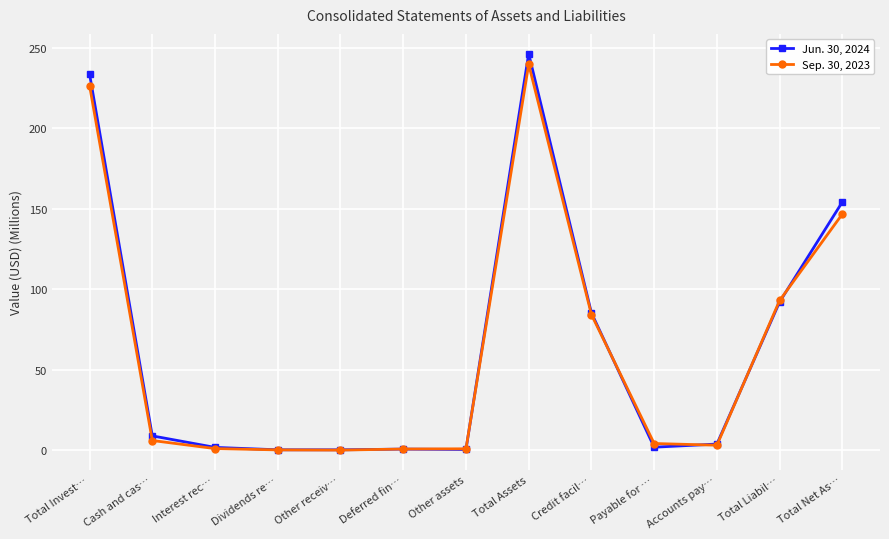

Is the value of Sep. 30, 2023 at Total Net As… greater than the value of Jun. 30, 2024 at Total Invest…?

No